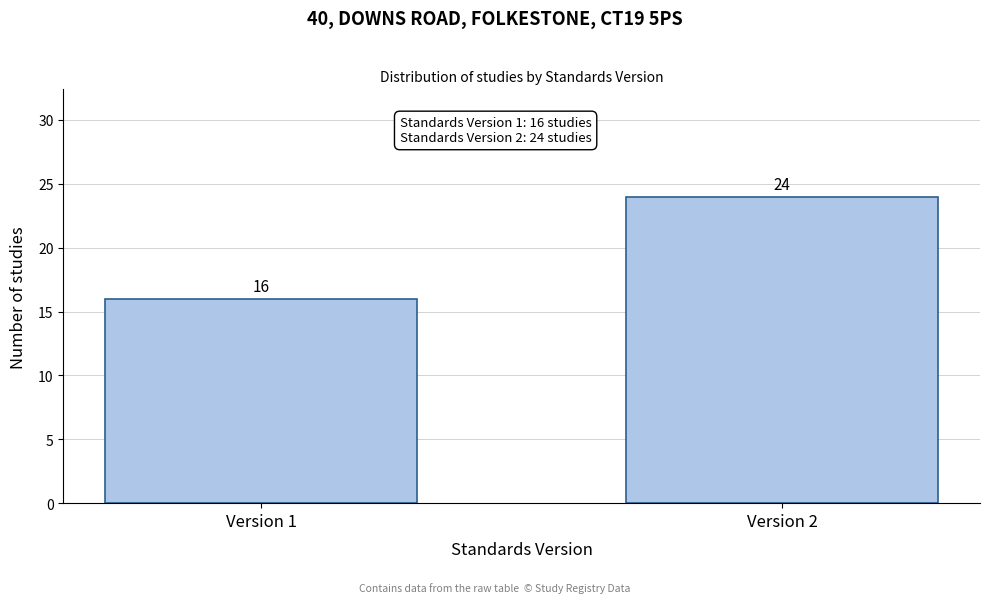

Reading left to right, list all the values displayed in this chart.

16	24